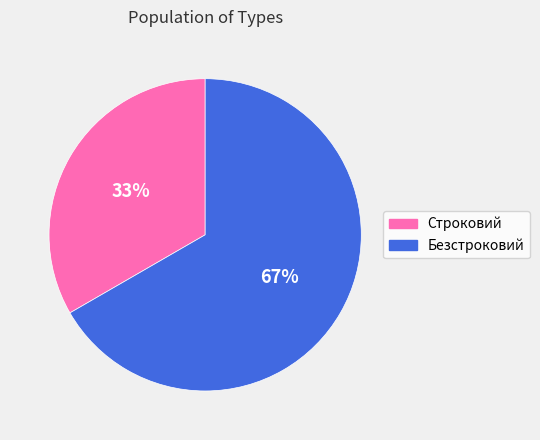

Is the sum of Безстроковий and Строковий greater than half?

Yes